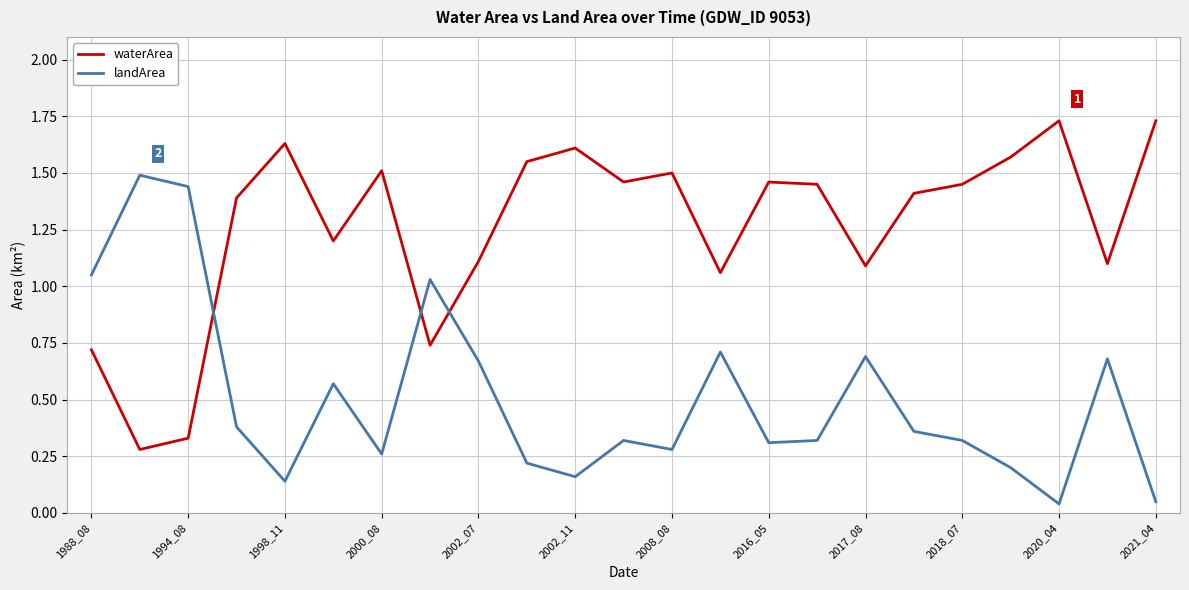

Count the number of categories in the chart.

23